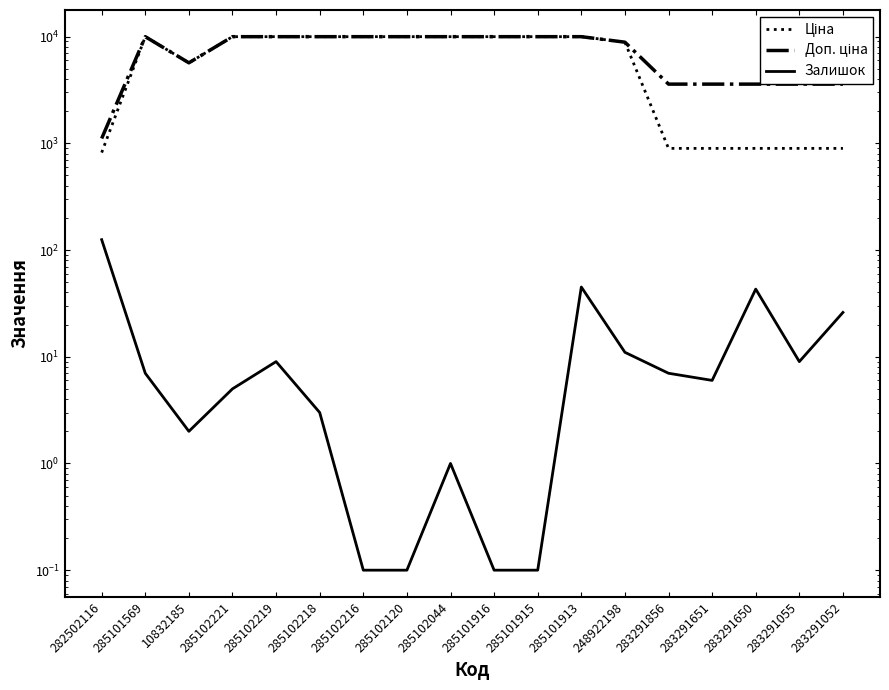

What is the minimum value for Доп. ціна?

1109.2